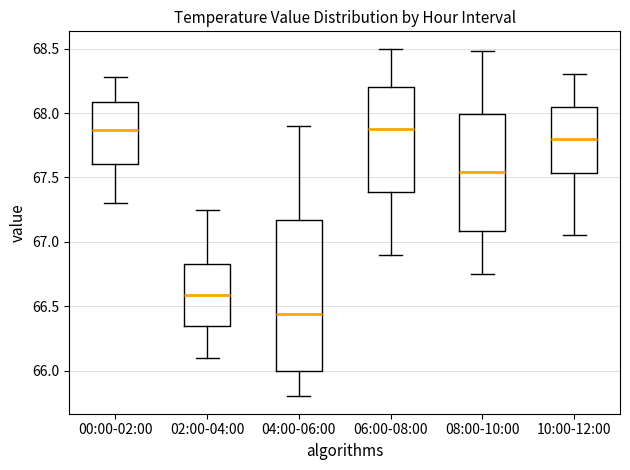

Where does the median line of the box for 06:00-08:00 sit on the y-axis? The values are not printed on the chart, so give them approximately, as read against the axis.

67.90